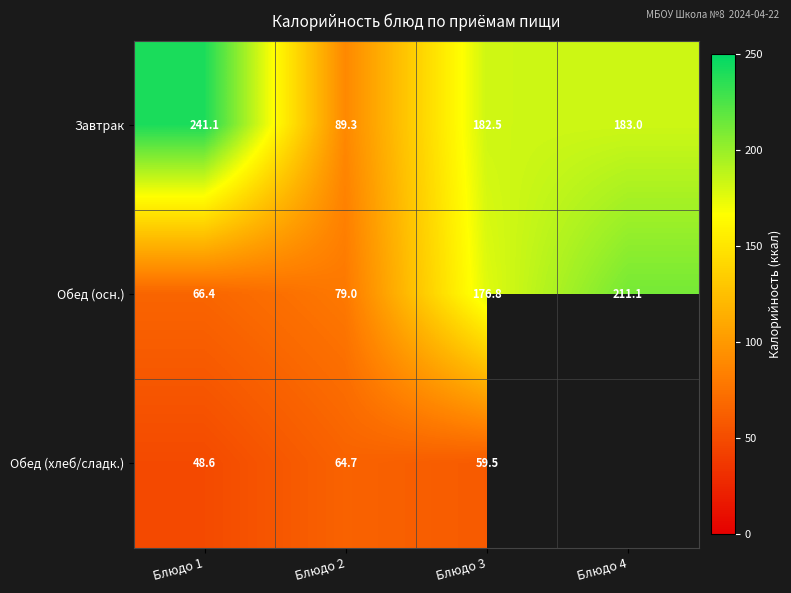

The Обед (осн.) series shows 291.3 at Блюдо 4. True or false?

False